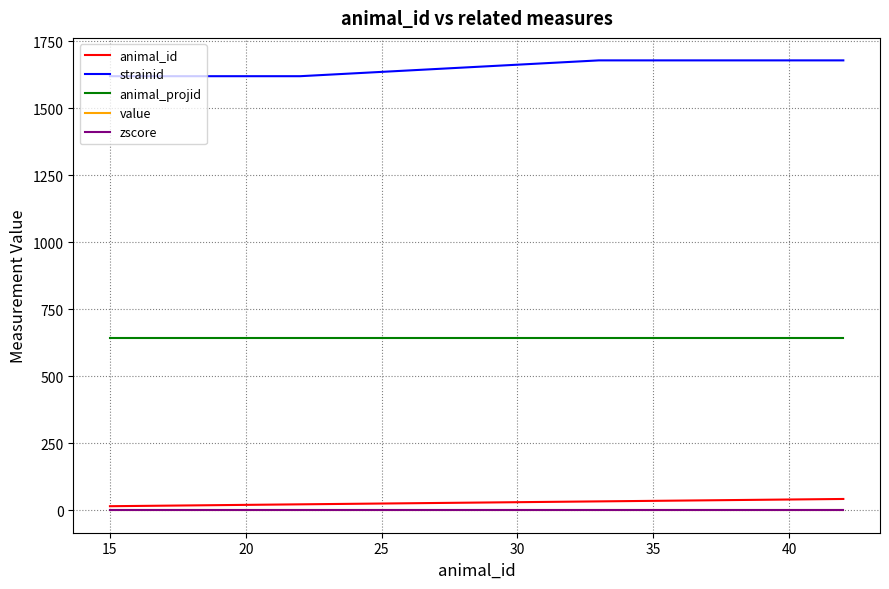

Is this an area chart (filled region under the line)?

No